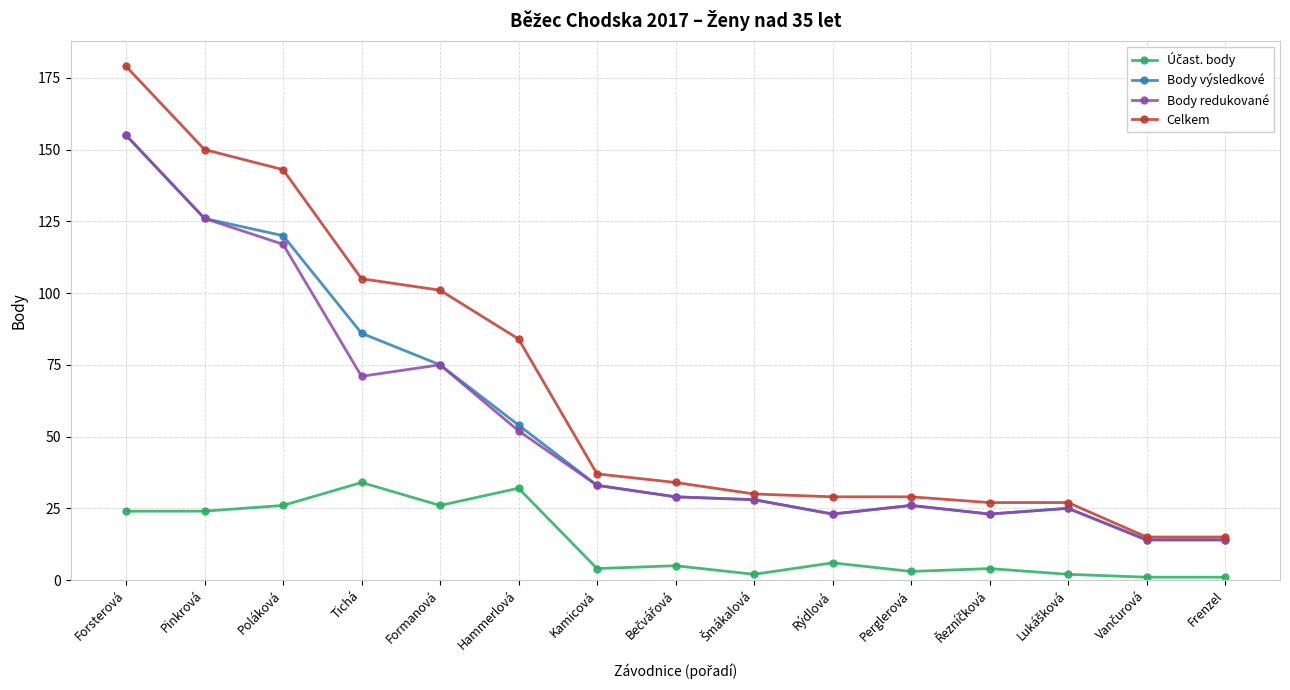

What is the maximum value shown in the chart?

179